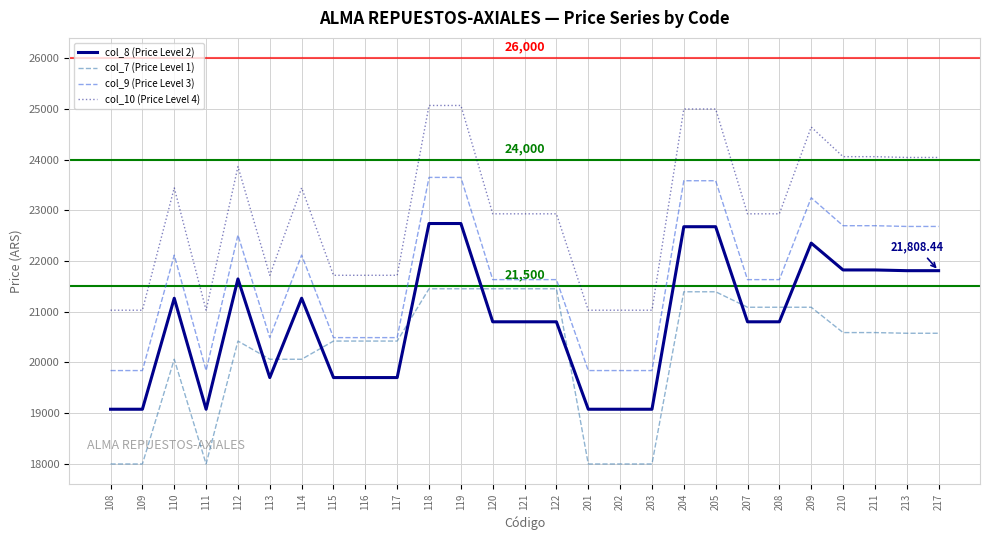

Between 202 and 209, which series saw the biggest shift?

col_10 (Price Level 4)